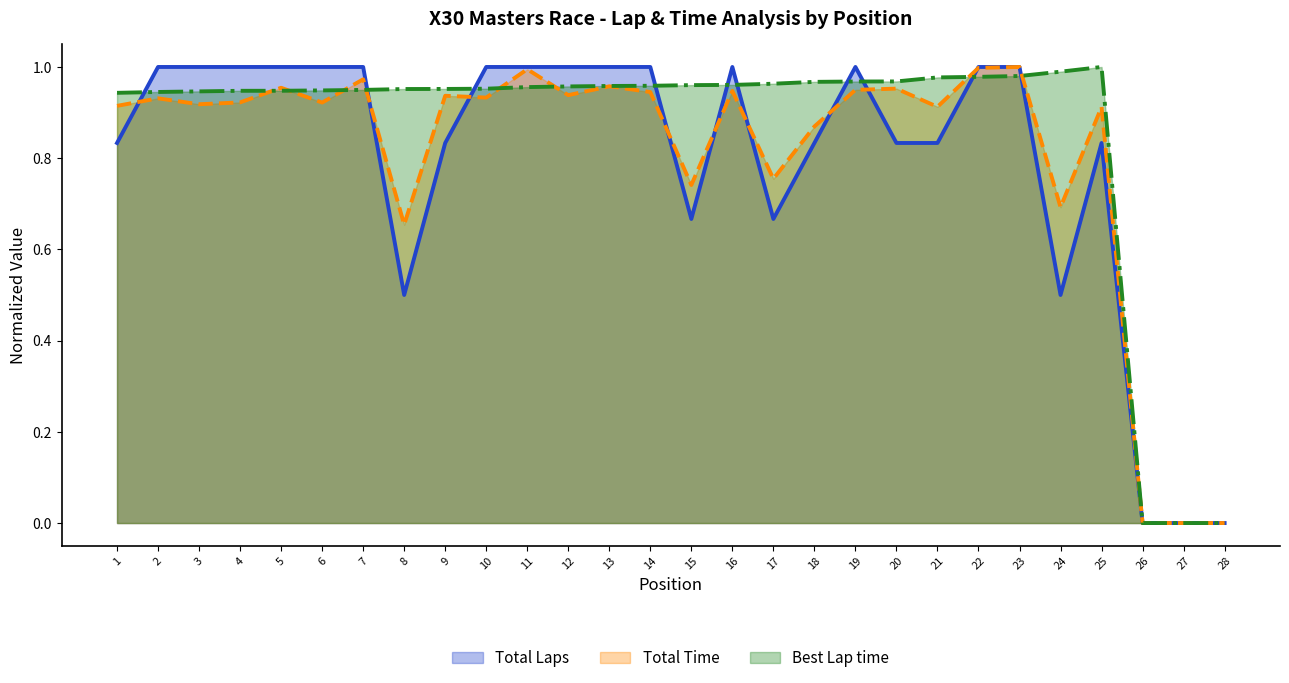

Is it true that Total Time equals 0.6 at 2?

False